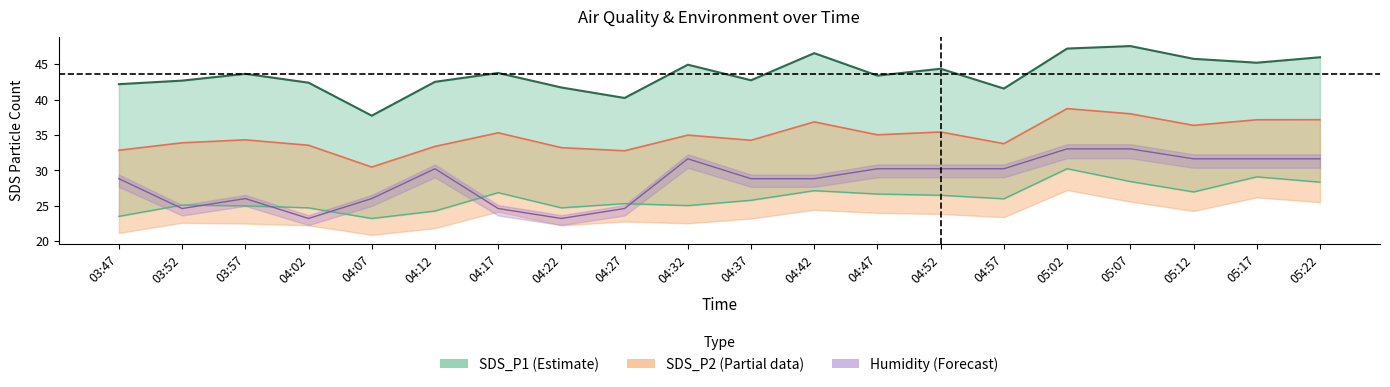

The SDS_P2 series shows 28.3 at 05:22. True or false?

True